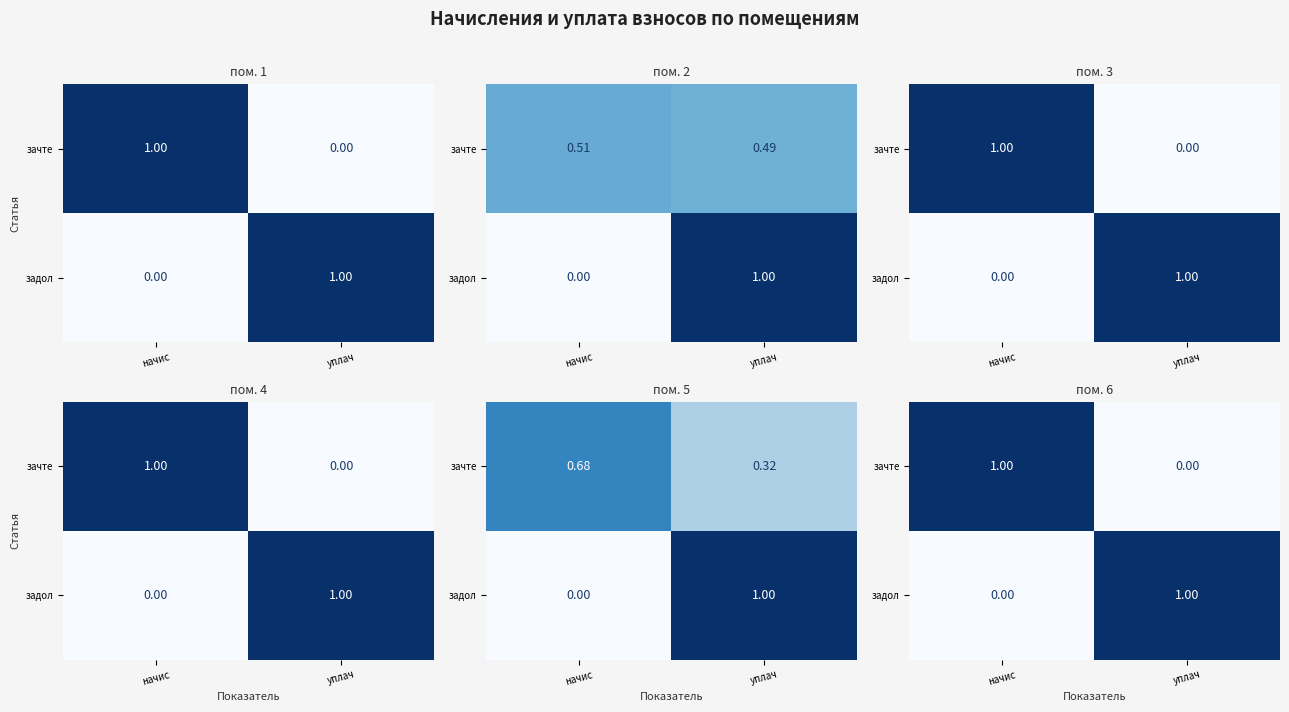

The зачте series shows 0 at уплач. True or false?

True